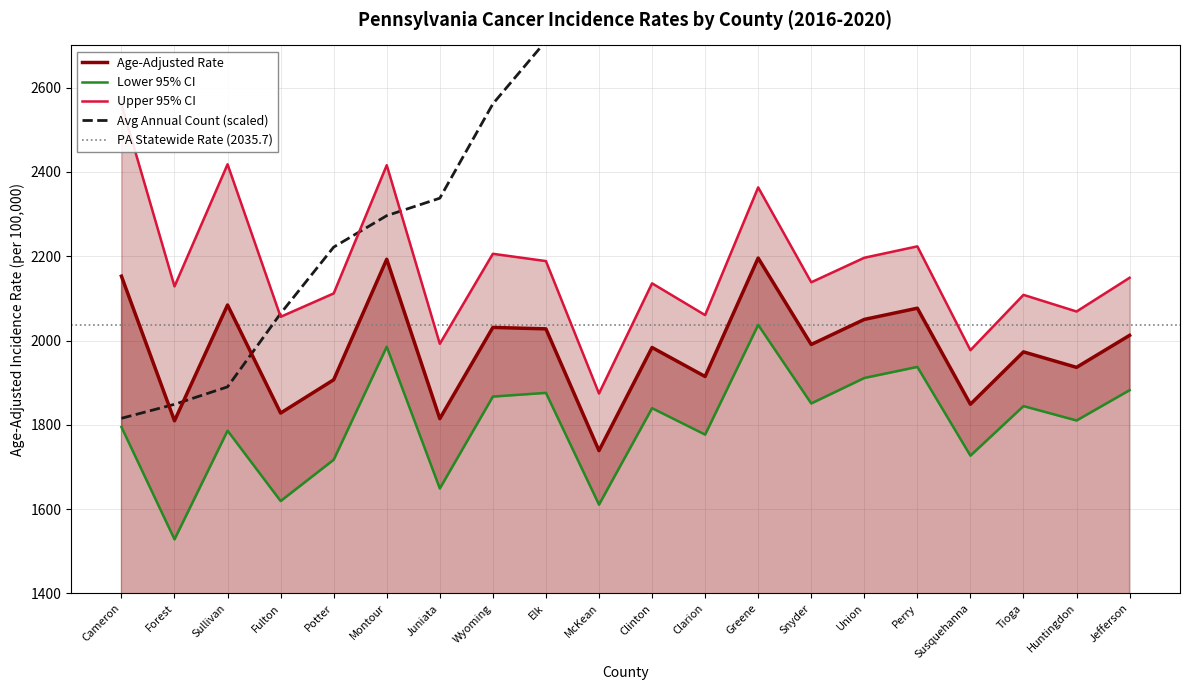

What is the minimum value shown in the chart?

1528.4